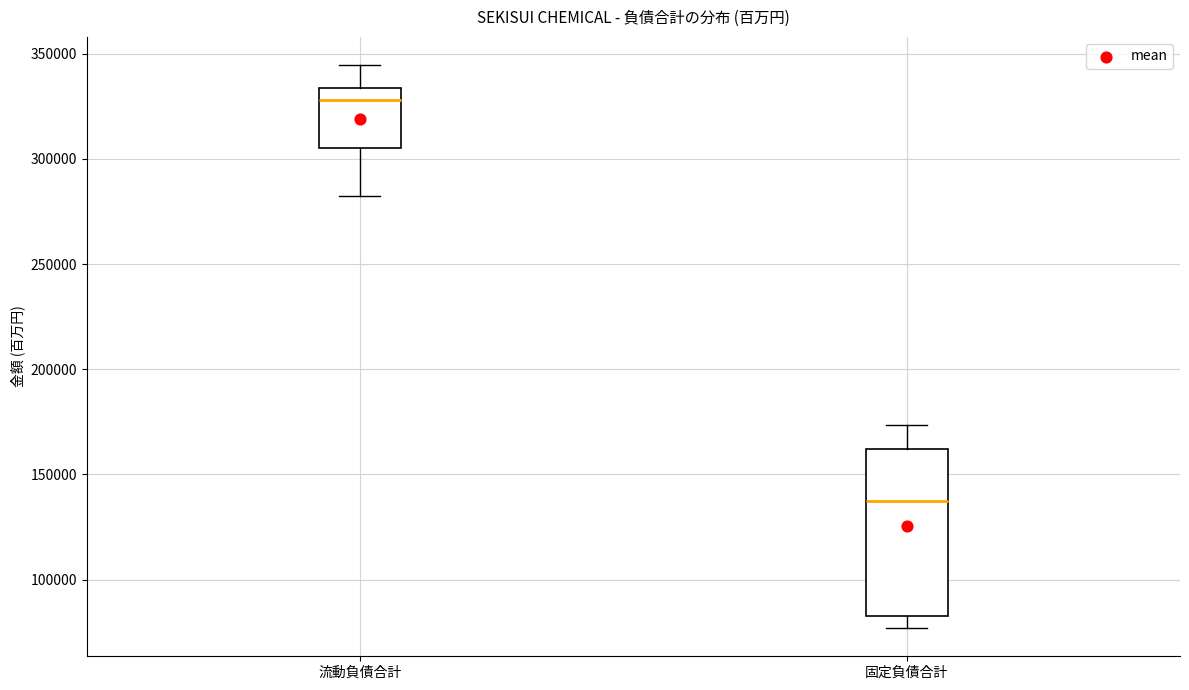

Which box's median line is the highest?

流動負債合計